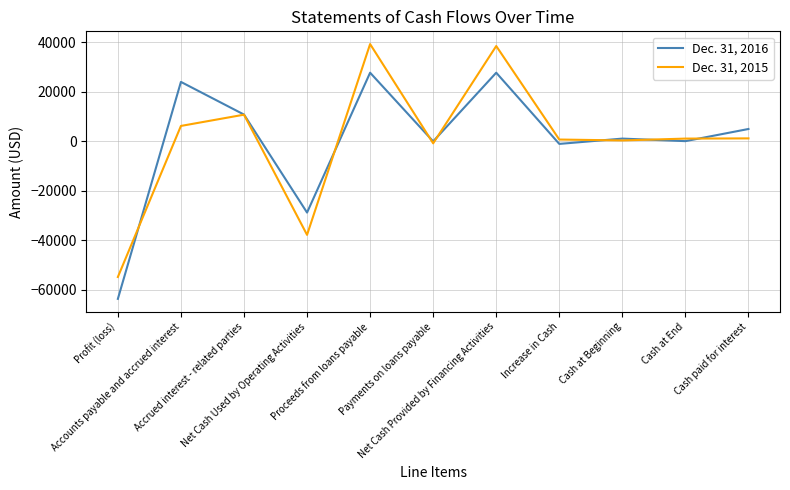

What is the difference between the maximum and minimum values in the Dec. 31, 2016 series?

91316